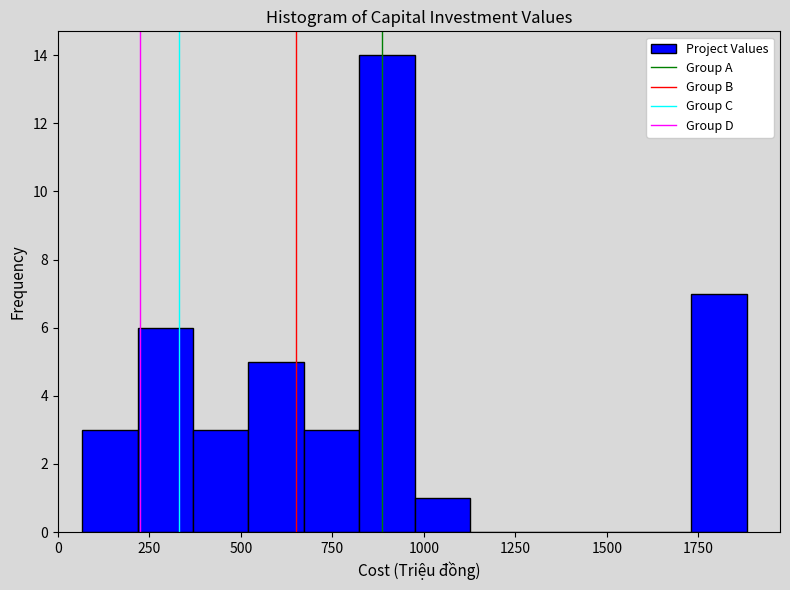

Around what value on the x-axis is the tallest bar? Give the approximate position of its centre, as read against the axis.

900